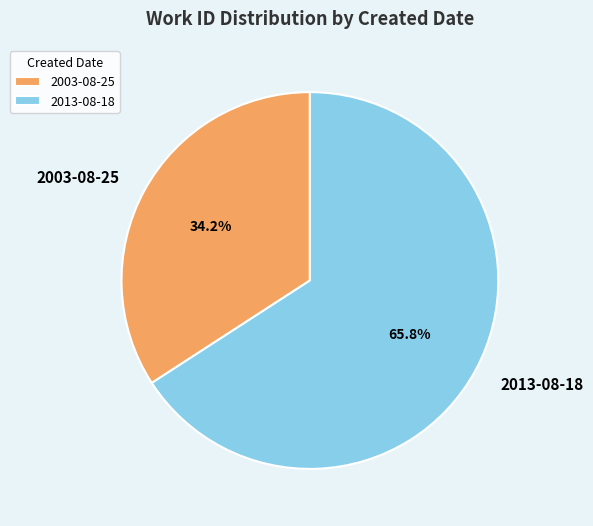

Which slice is the smallest?

2003-08-25